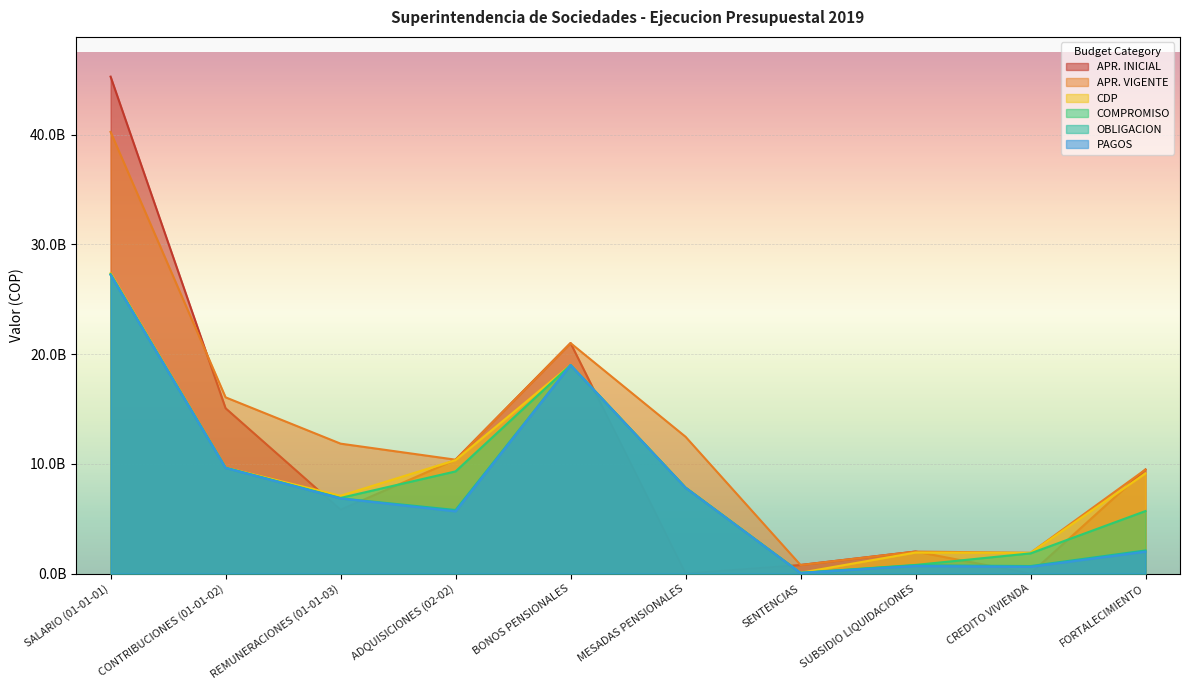

Reading left to right, list all the values displayed in this chart.

APR. INICIAL: 45286755000	15062215000	5810136000	10373674249	21000000000	0	775900000	2000000000	0	9479948960
APR. VIGENTE: 40246332553	16056215000	11835158447	10373674249	21000000000	12464178000	775900000	2000000000	1885000000	9479948960
CDP: 27368446939	9647302399	7085560197	10335017879	19000000000	7848006549	69161950	1910716199	1885000000	9125565546
COMPROMISO: 27291924236	9646289199	6887404376	9306508465	19000000000	7831948748	57497018	780348614	1834612652	5692647874
OBLIGACION: 27218757661	9625485310	6847777039	5787881980	19000000000	7824649692	57497018	747223974	679333775	2100247416
PAGOS: 27218757661	9625485310	6847777039	5659997725	19000000000	7823926600	52370094	680974694	608449913	1987216416